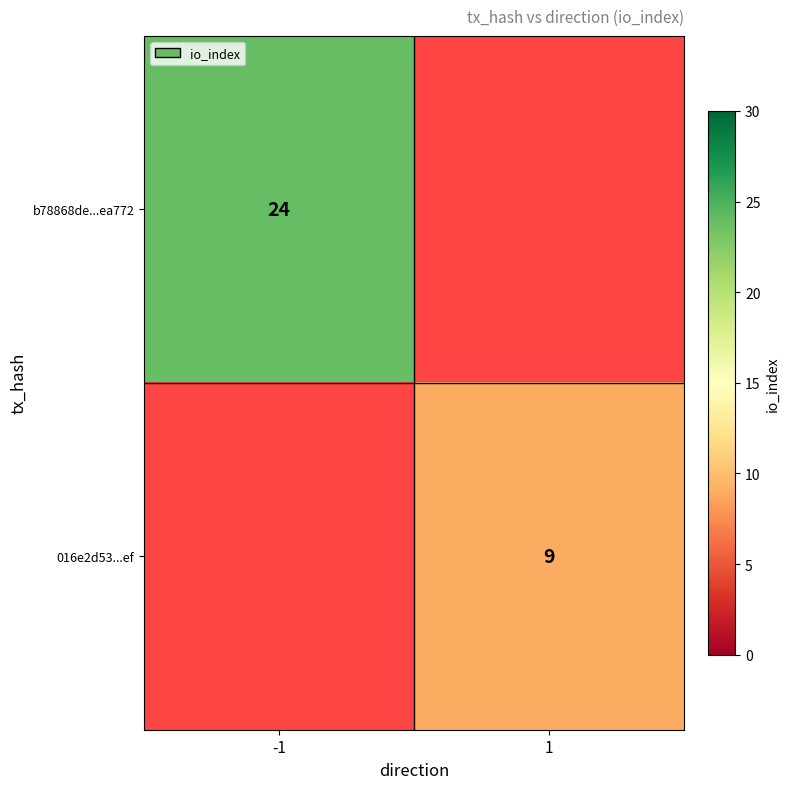

The value of b78868de...ea772 at -1 is 24. True or false?

True